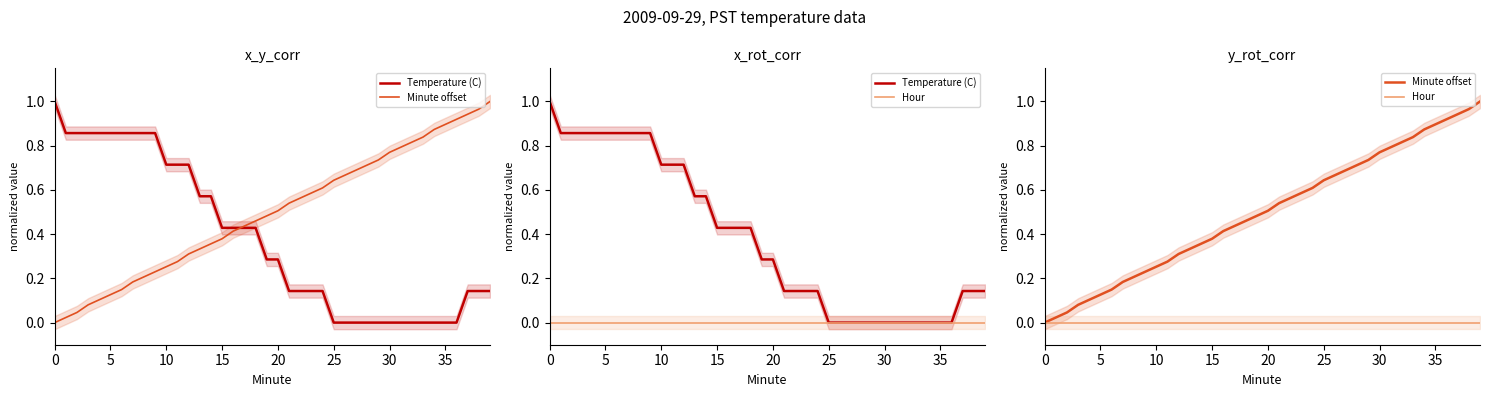

Which series ends up on top after the final intersection of Minute offset and Temperature (C)?

Minute offset